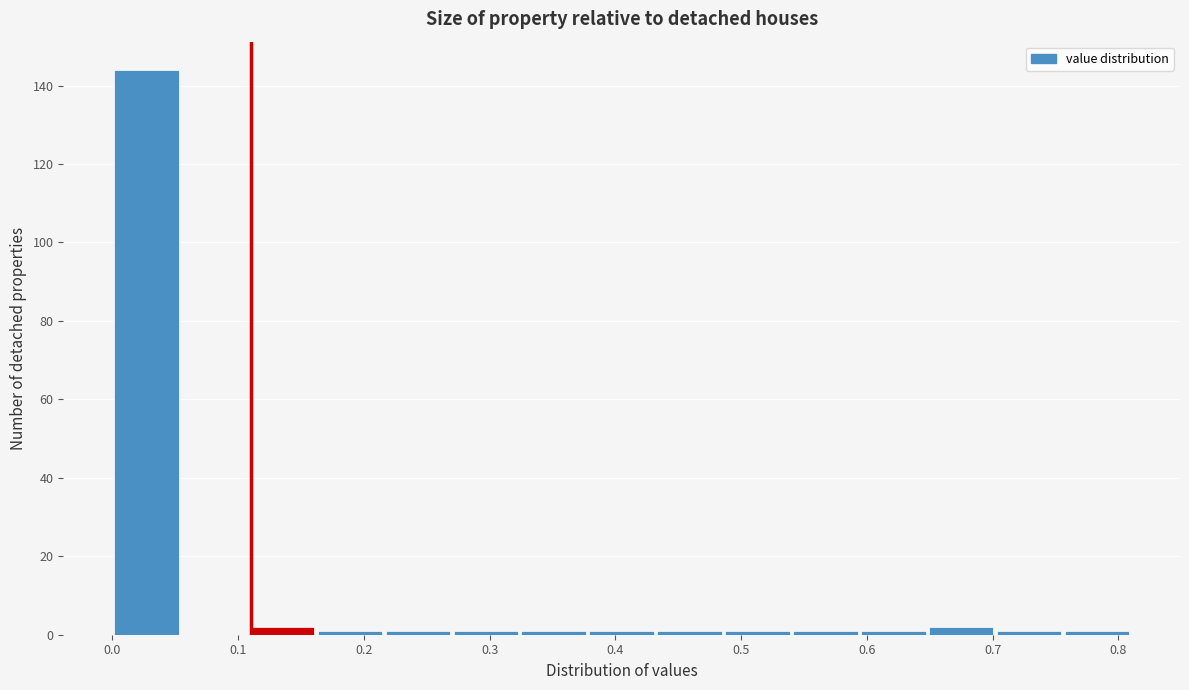

Reading left to right, list every bar in this chart as the range it spans on the x-axis followed by its height. Neither the bar edges nor the heights are printed on the chart, so give them approximately, as read against the axes.

0.000 to 0.054: 144
0.054 to 0.108: 0
0.108 to 0.162: 2
0.162 to 0.216: under 2
0.216 to 0.270: under 2
0.270 to 0.324: under 2
0.324 to 0.378: under 2
0.378 to 0.432: under 2
0.432 to 0.486: under 2
0.486 to 0.540: under 2
0.540 to 0.594: under 2
0.594 to 0.648: under 2
0.648 to 0.702: 2
0.702 to 0.756: under 2
0.756 to 0.810: under 2